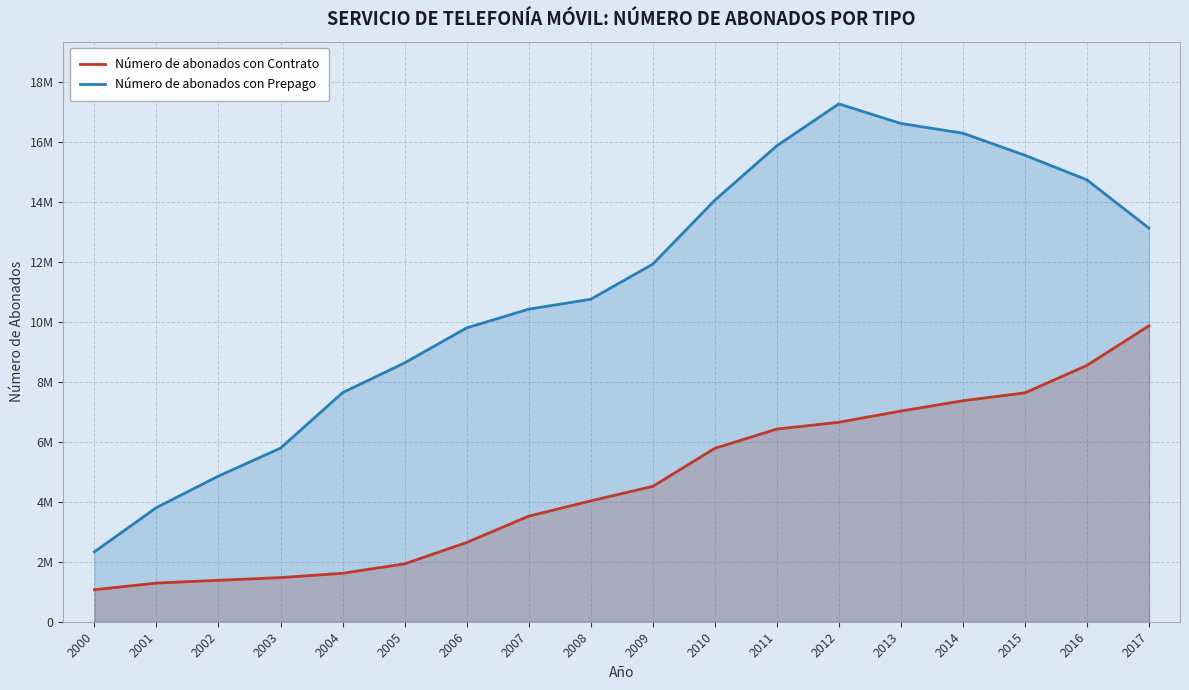

Reading left to right, list all the values displayed in this chart.

Número de abonados con Contrato: 1068130	1290852	1382871	1473310	1616653	1931459	2644224	3523166	4033678	4517200	5786405	6429681	6657716	7031350	7375577	7638385	8556131	9878035
Número de abonados con Prepago: 2333395	3809931	4861439	5794971	7644732	8638113	9806577	10432036	10762915	11933023	14065837	15885567	17283257	16629989	16305141	15567968	14746472	13135112